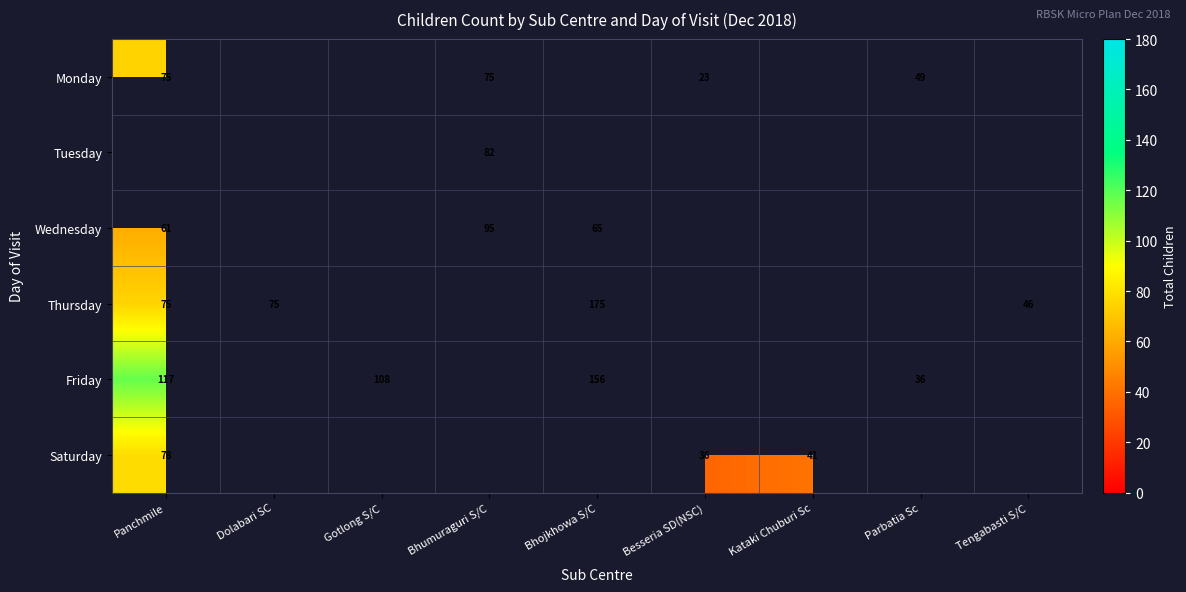

What is the sum of the Wednesday values at Bhojkhowa S/C and Panchmile?

126